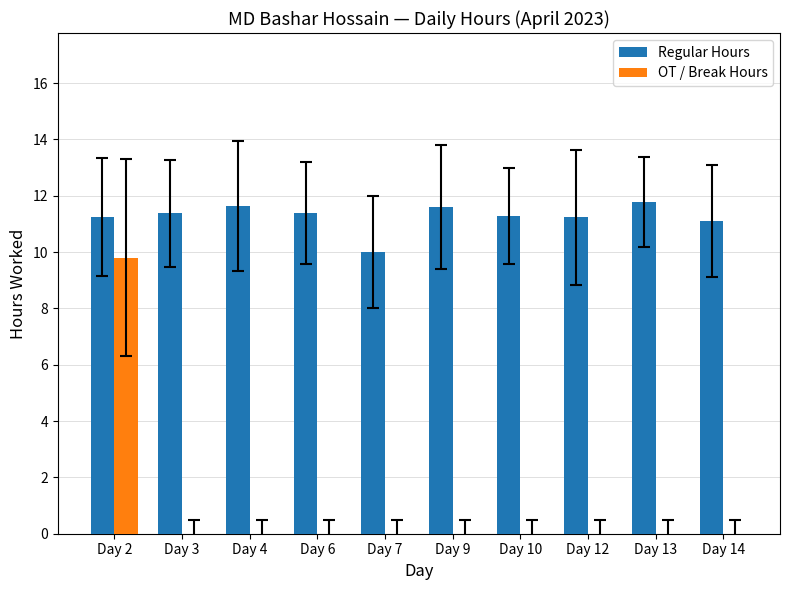

How many OT / Break Hours values are between 0 and 1?

9